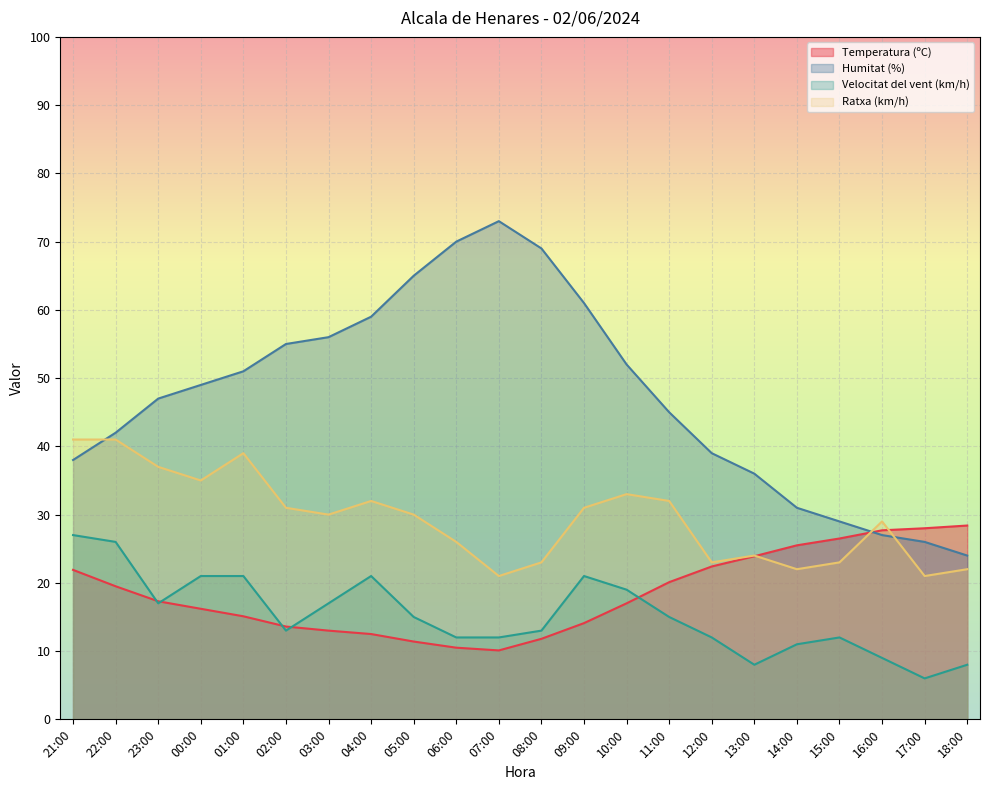

True or false: Humitat (%) has more than 0 points higher than both neighbors.

True